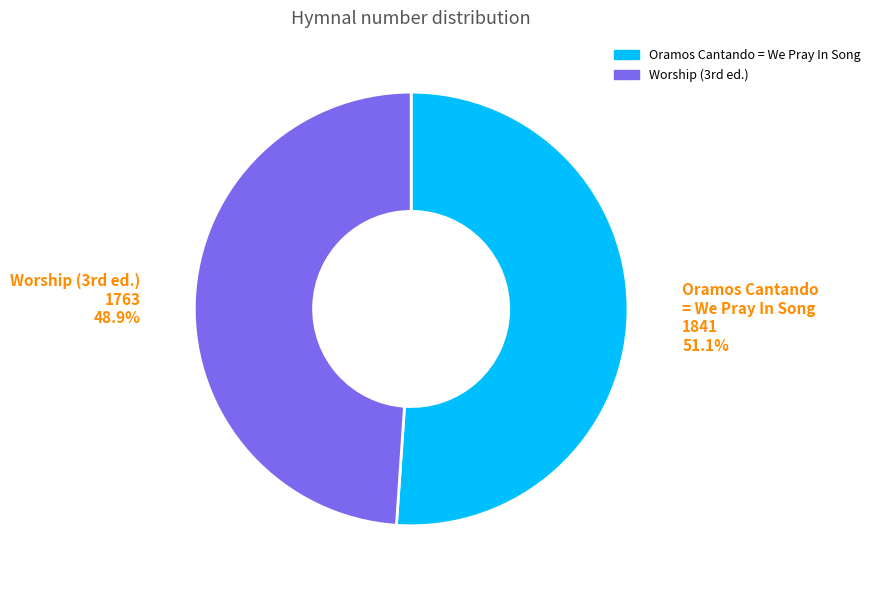

Is there any slice that represents more than half of the pie?

Yes